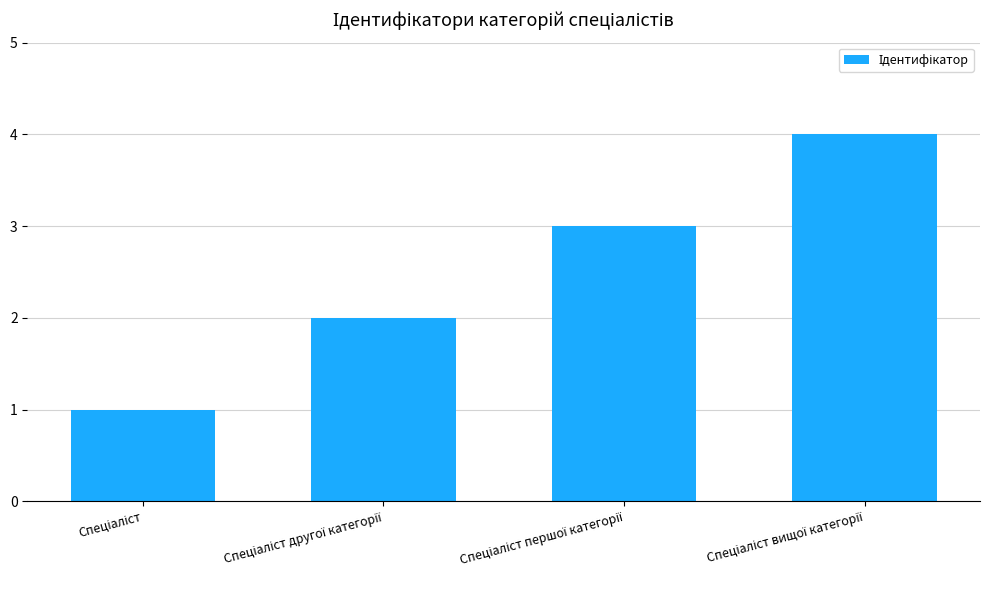

What is the maximum value shown in the chart?

4